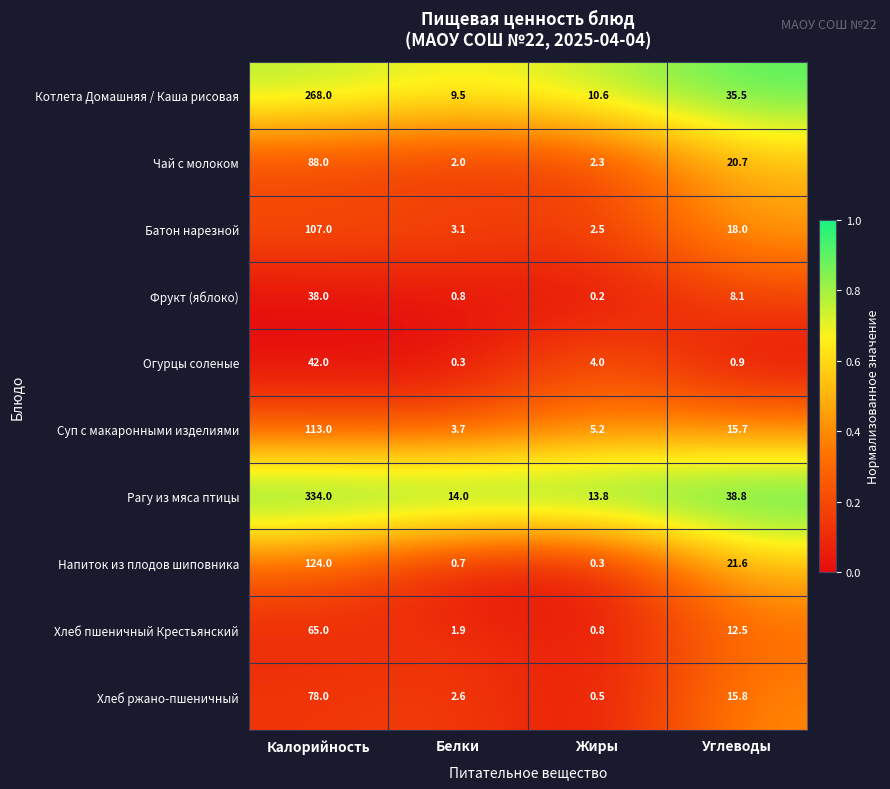

At which category is the sum across all series the highest?

Калорийность